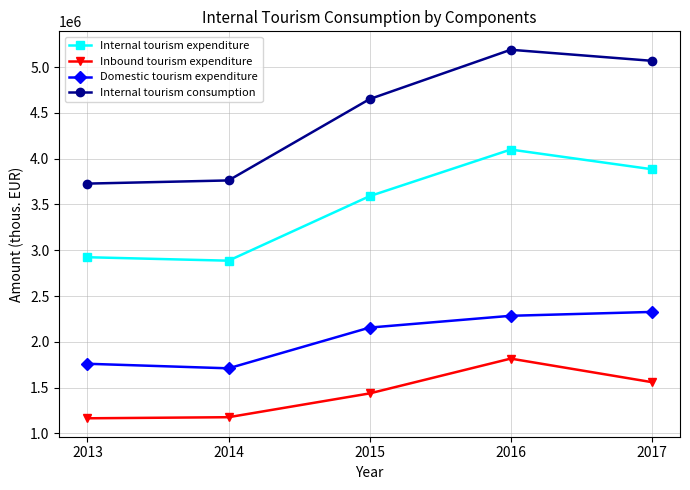

What is the highest value of the Domestic tourism expenditure series?

2326114